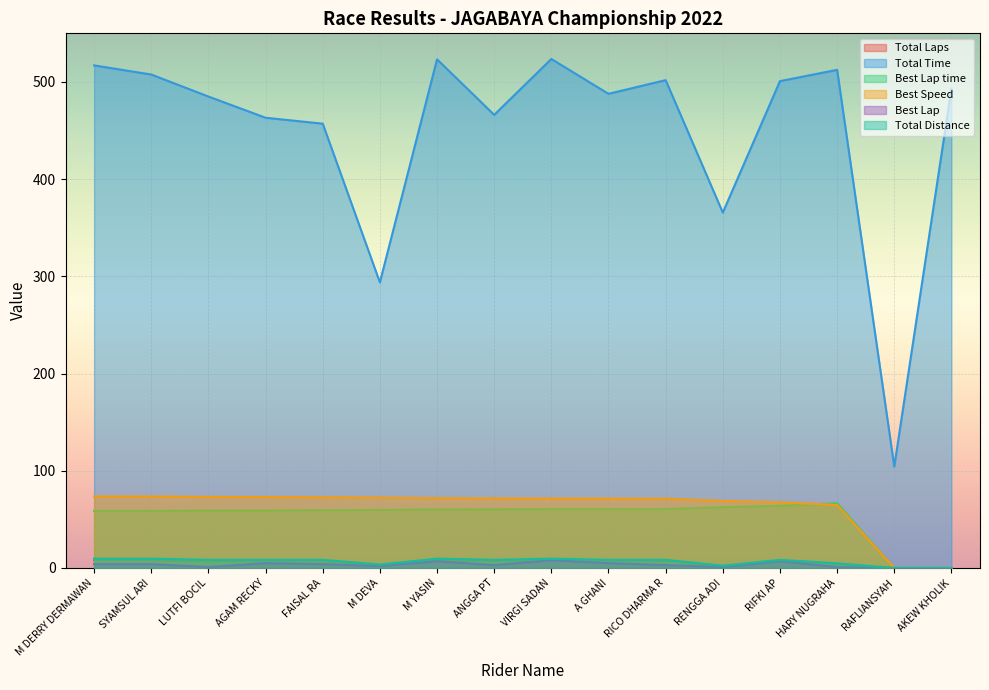

Which series changed the most between M DERRY DERMAWAN and M DEVA?

Total Time